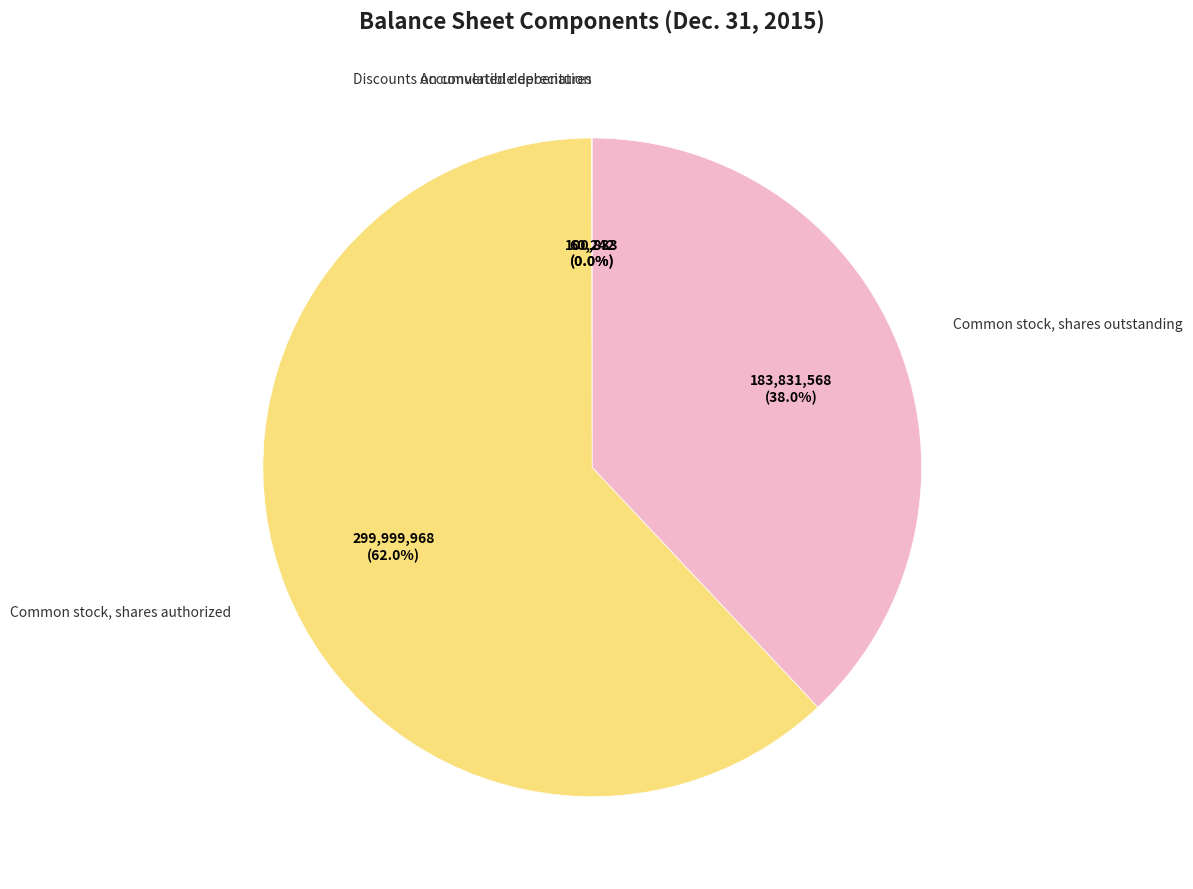

Is there any slice that represents more than half of the pie?

Yes